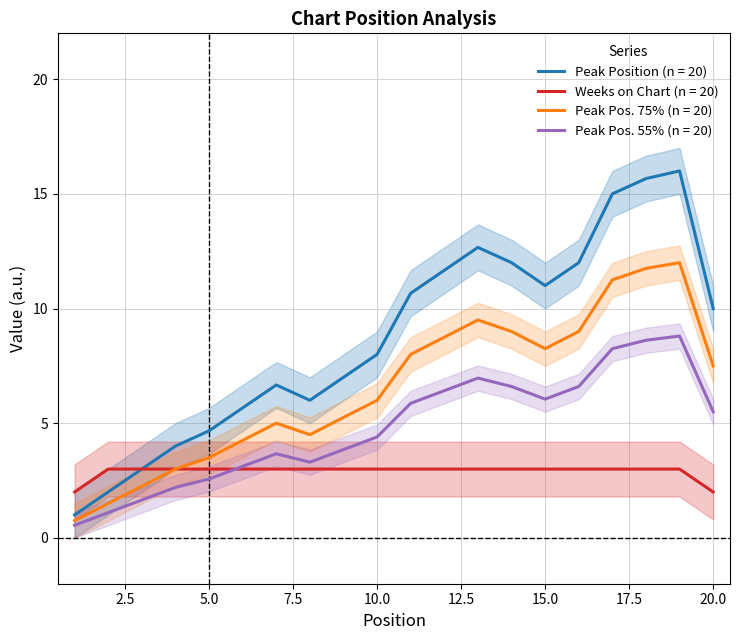

Between 11 and 13, which series saw the biggest shift?

Peak Position